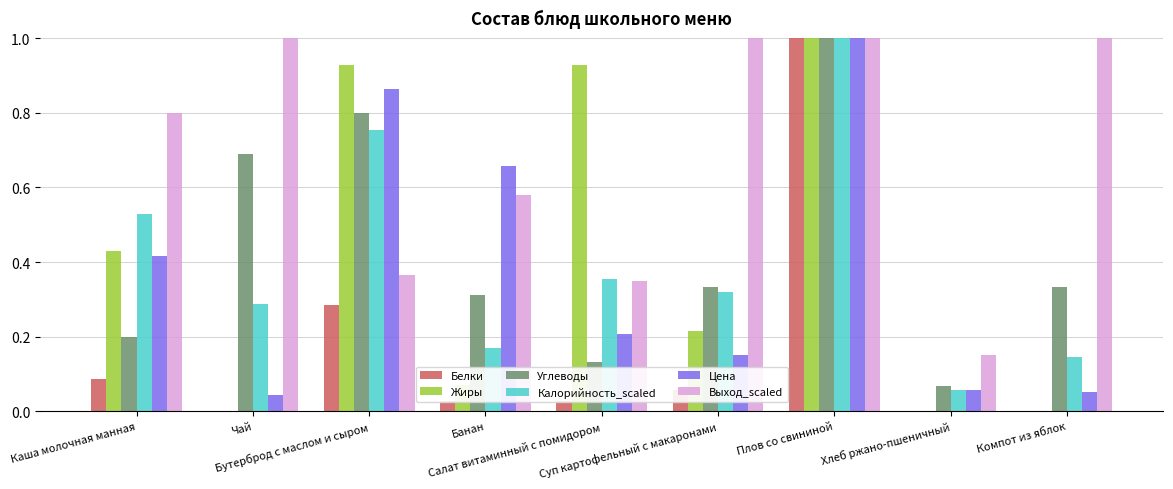

What is the maximum value shown in the chart?

1.0